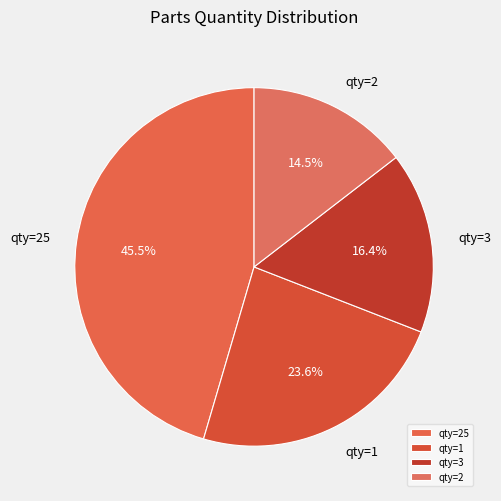

Is the sum of qty=25 and qty=2 greater than half?

Yes